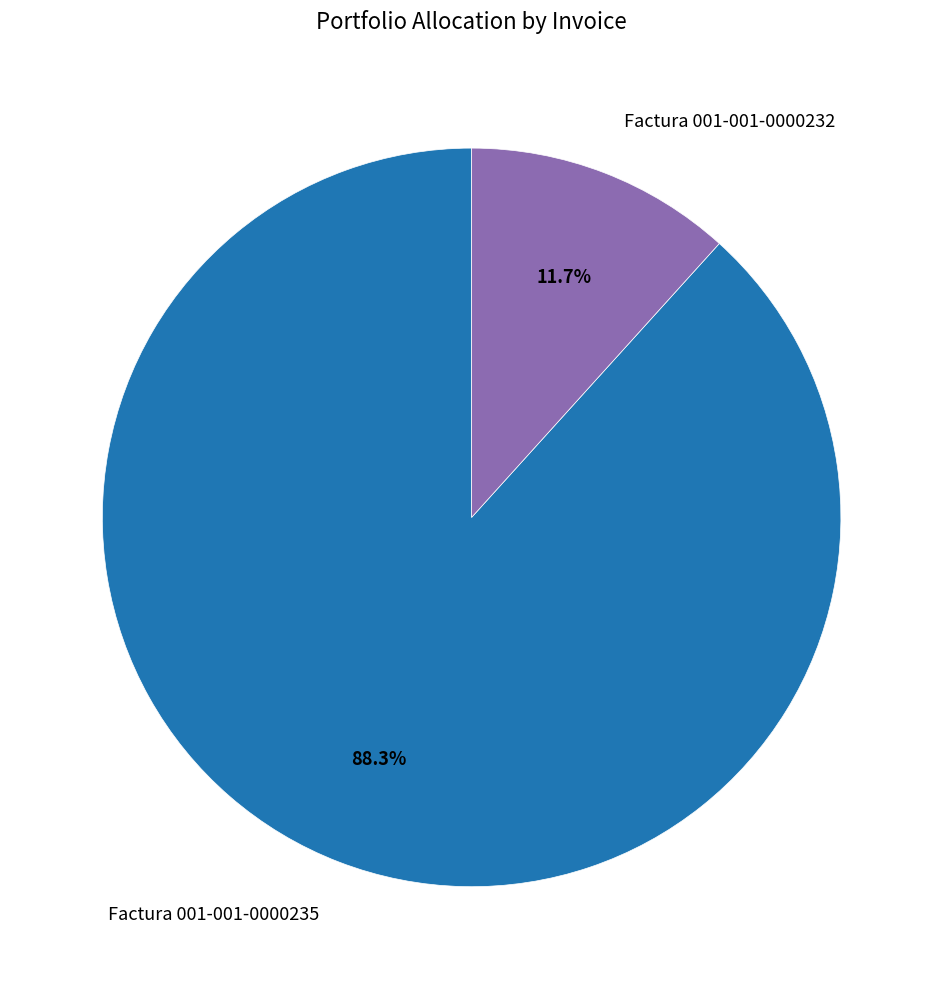

Approximately how many times larger is the value at Factura 001-001-0000235 compared to Factura 001-001-0000232?

7.5